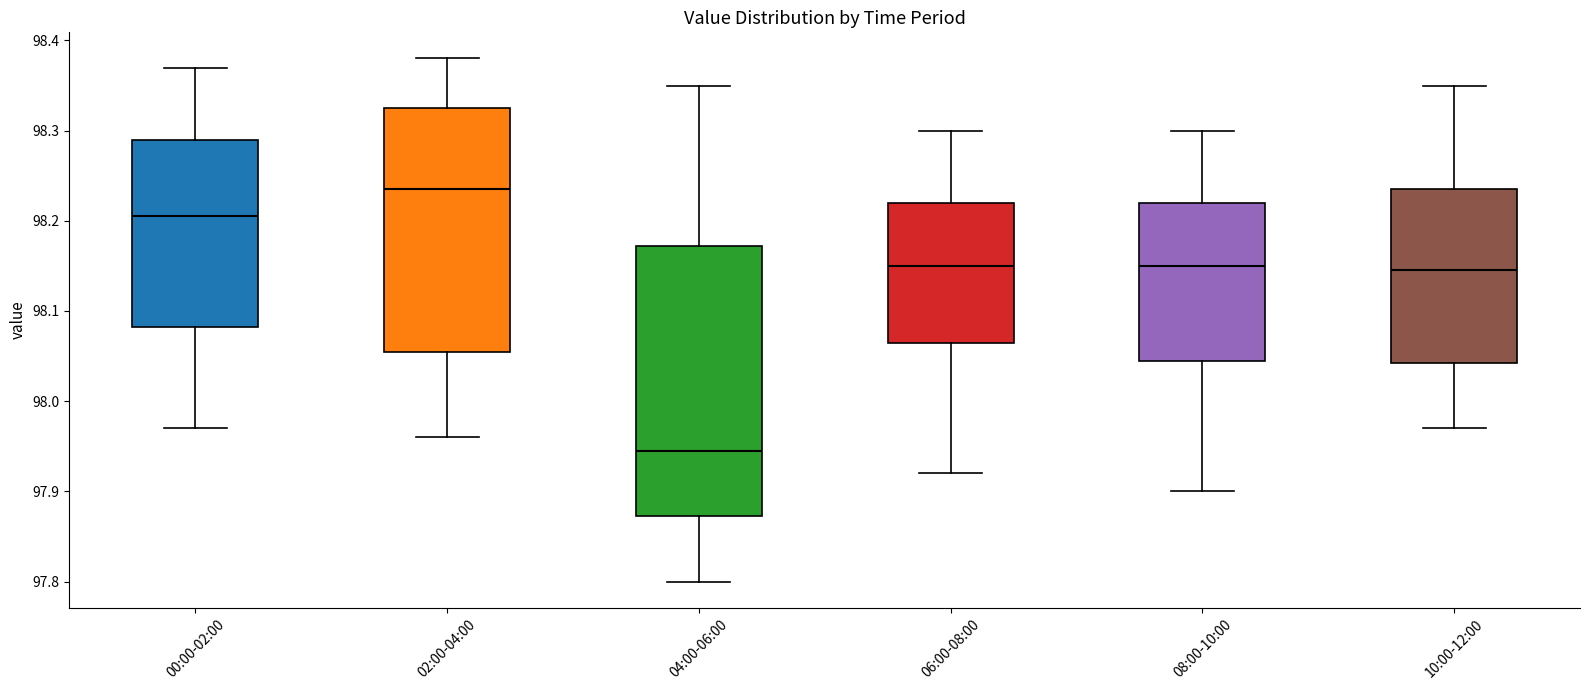

Which box's median line is the highest?

02:00-04:00